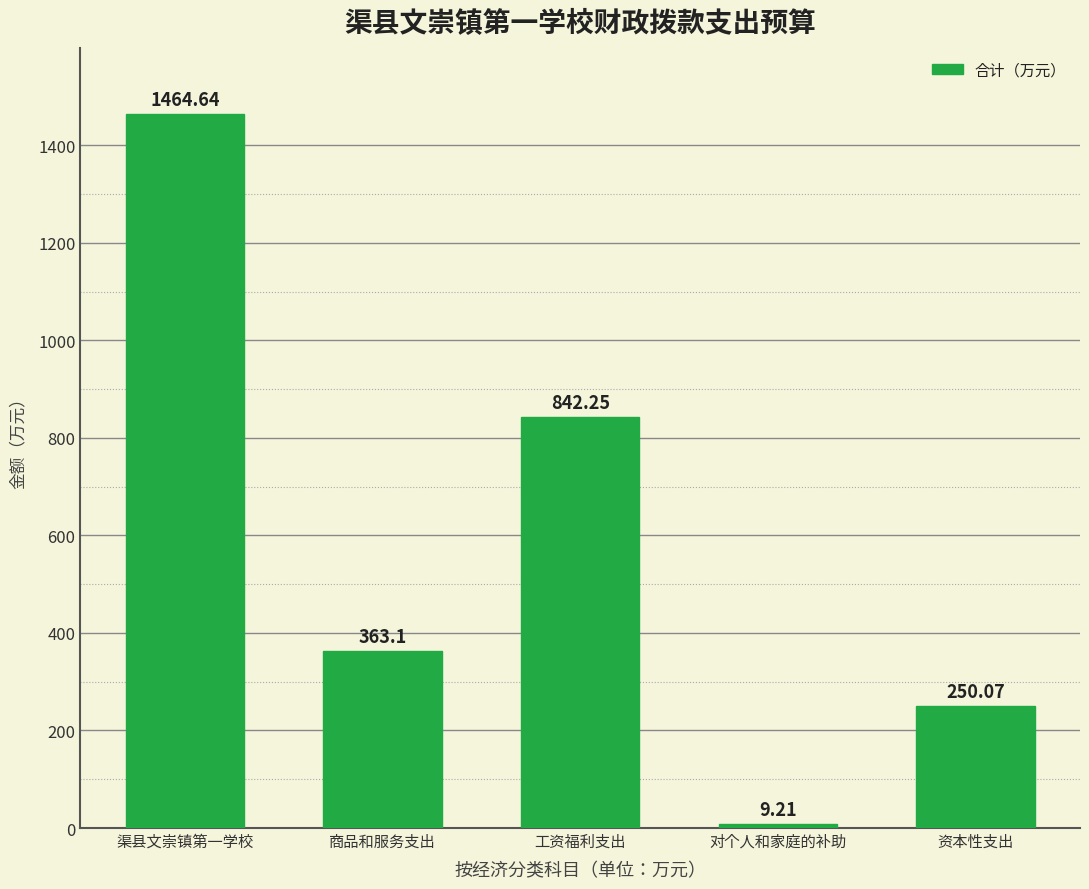

The value at 渠县文崇镇第一学校 is 1464.6. True or false?

True